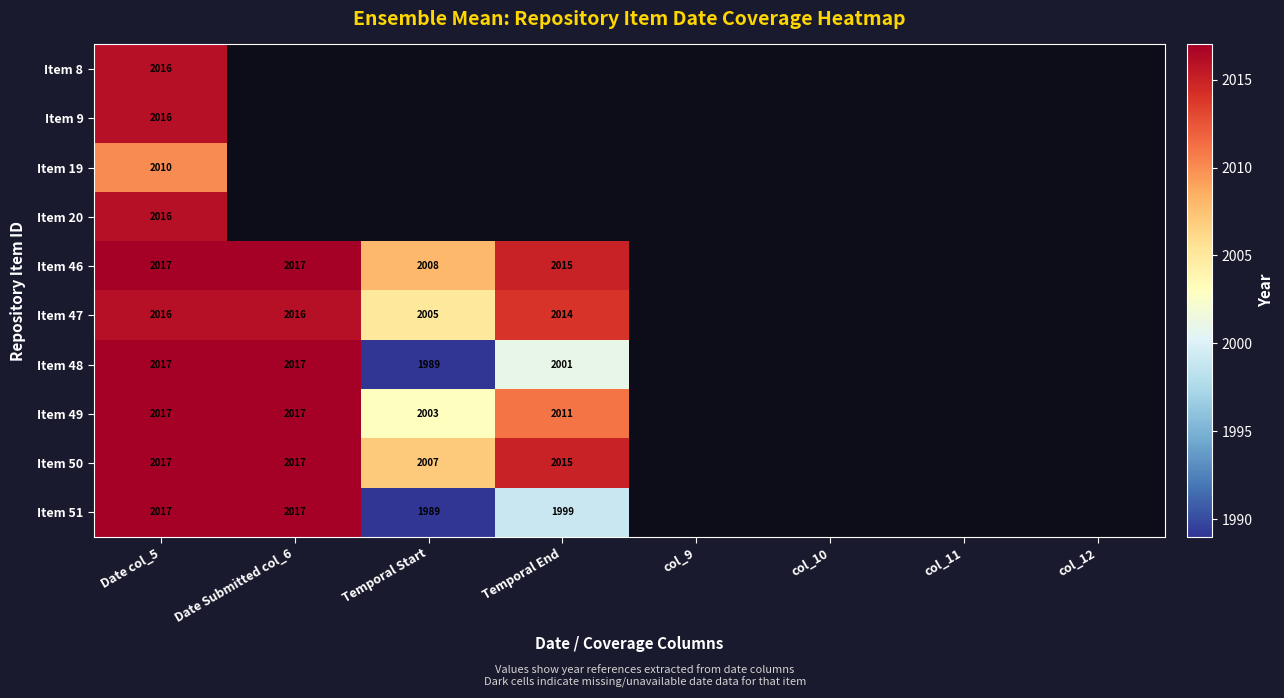

How many series are shown in this chart?

10